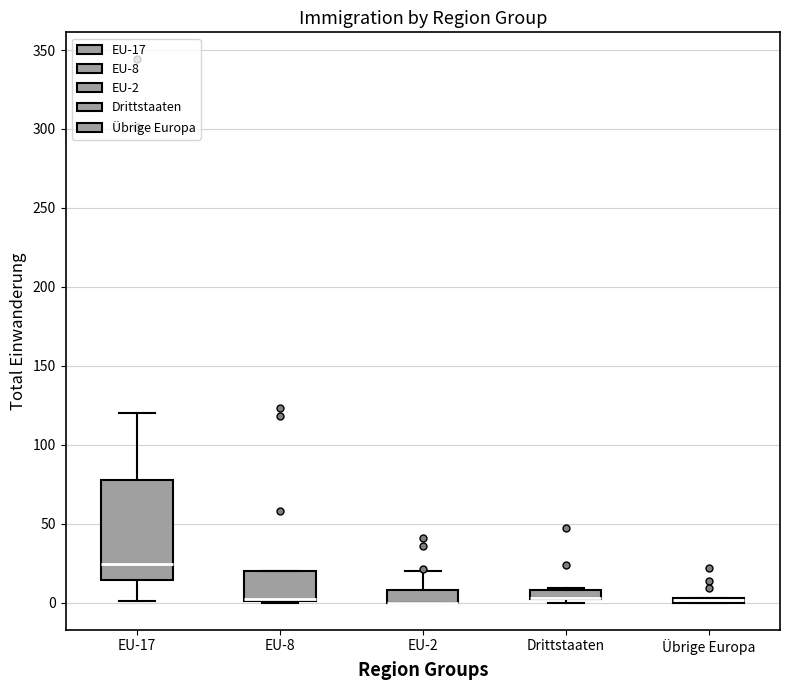

Where is the upper edge of the box for EU-2 on the y-axis? The values are not printed on the chart, so give them approximately, as read against the axis.

10